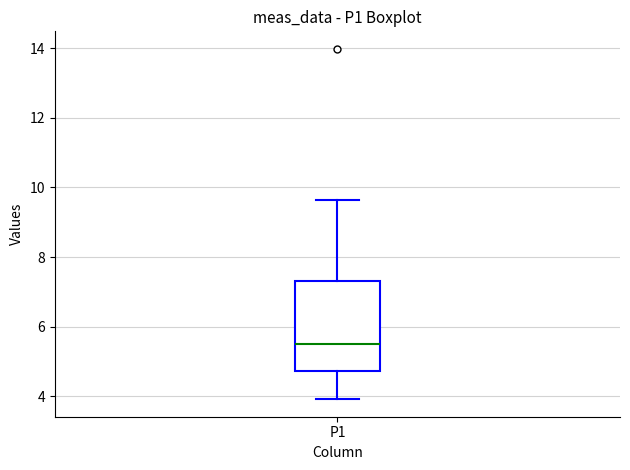

Read this box plot against the y-axis: the position of the median line, the range covered by the box, and the ends of both whiskers. The values are not printed on the chart, so give them approximately, as read against the axis.

median 5.6, box 4.8 to 7.4, whiskers 4.0 to 9.6